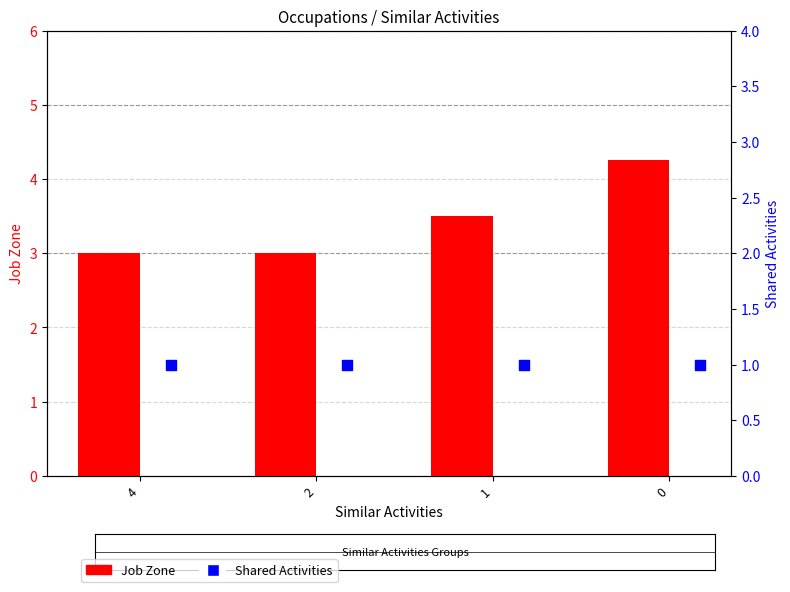

Is the value of Shared Activities at 1 greater than the value of Job Zone at 1?

No